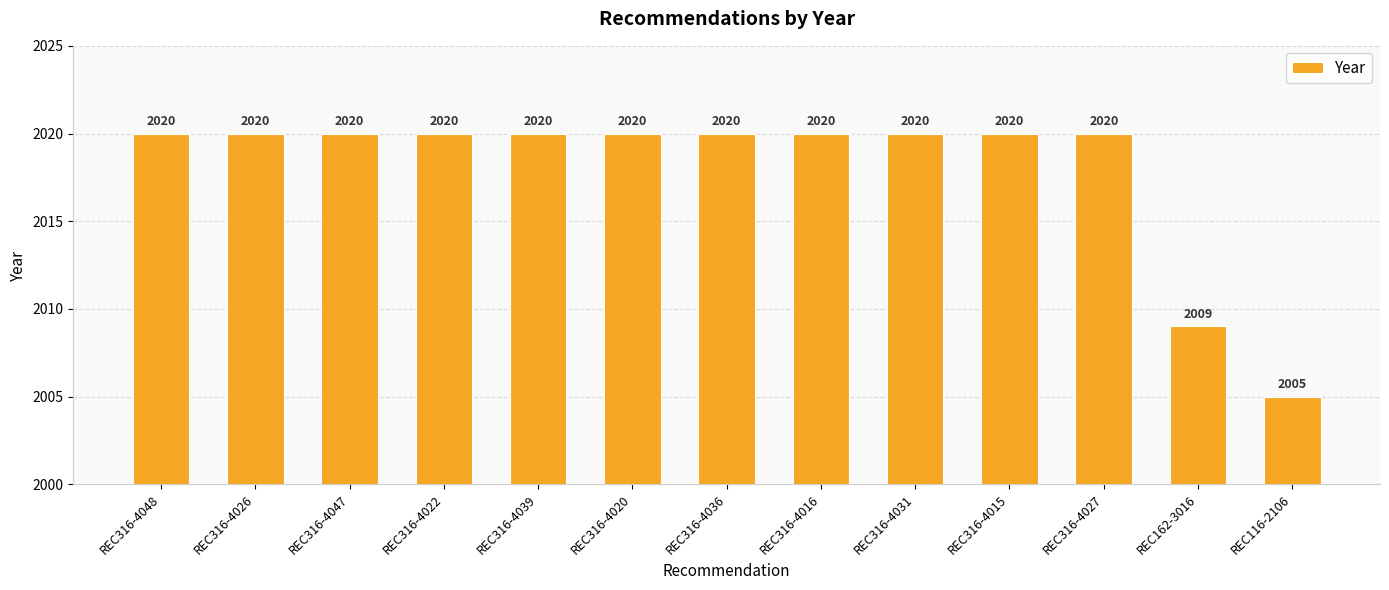

The chart shows a value of 1134 at REC116-2106. True or false?

False